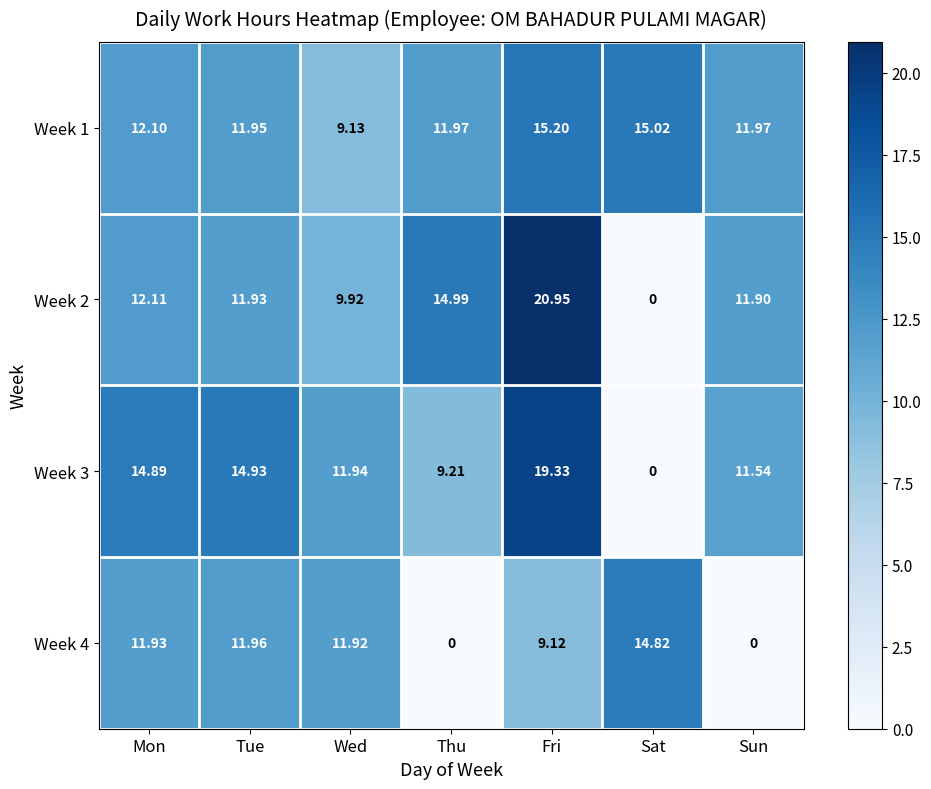

At which label is Week 4 closest to 7?

Fri